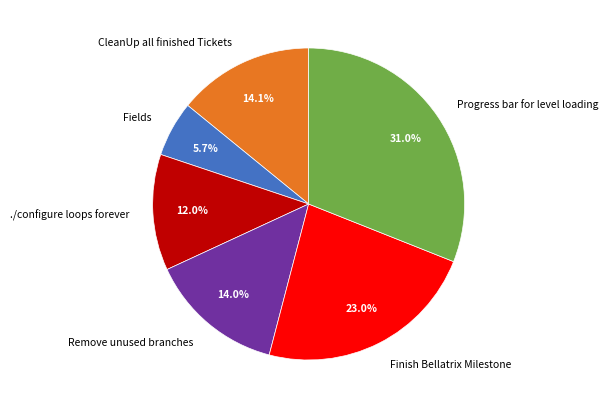

What percentage is NOT represented by CleanUp all finished Tickets?

85.9%